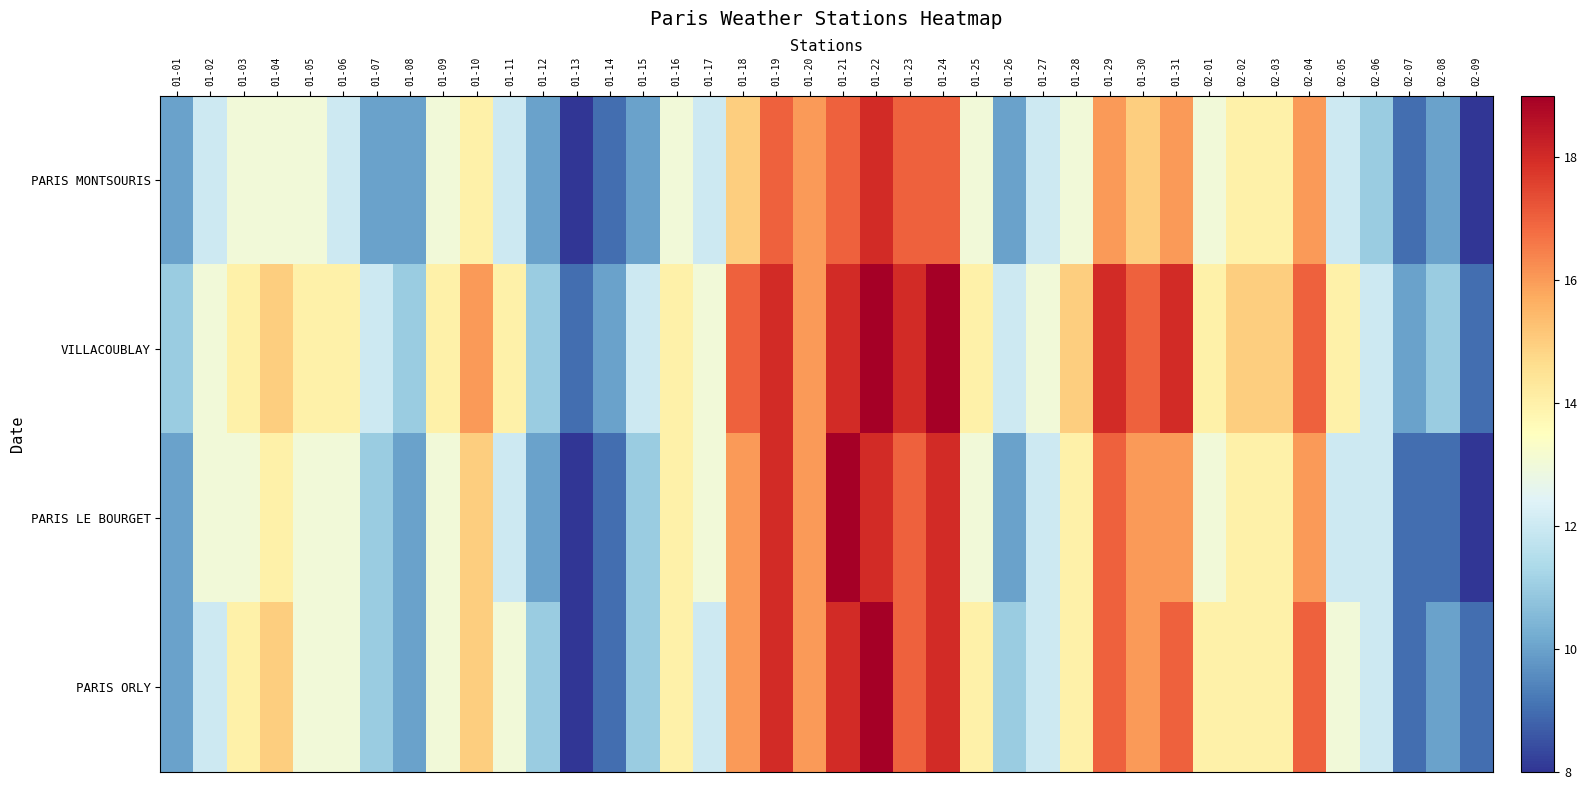

Reading right to left, list all the values displayed in this chart.

PARIS MONTSOURIS: 02-09=8	02-08=10	02-07=9	02-06=11	02-05=12	02-04=16	02-03=14	02-02=14	02-01=13	01-31=16	01-30=15	01-29=16	01-28=13	01-27=12	01-26=10	01-25=13	01-24=17	01-23=17	01-22=18	01-21=17	01-20=16	01-19=17	01-18=15	01-17=12	01-16=13	01-15=10	01-14=9	01-13=8	01-12=10	01-11=12	01-10=14	01-09=13	01-08=10	01-07=10	01-06=12	01-05=13	01-04=13	01-03=13	01-02=12	01-01=10
VILLACOUBLAY: 02-09=9	02-08=11	02-07=10	02-06=12	02-05=14	02-04=17	02-03=15	02-02=15	02-01=14	01-31=18	01-30=17	01-29=18	01-28=15	01-27=13	01-26=12	01-25=14	01-24=19	01-23=18	01-22=19	01-21=18	01-20=16	01-19=18	01-18=17	01-17=13	01-16=14	01-15=12	01-14=10	01-13=9	01-12=11	01-11=14	01-10=16	01-09=14	01-08=11	01-07=12	01-06=14	01-05=14	01-04=15	01-03=14	01-02=13	01-01=11
PARIS LE BOURGET: 02-09=8	02-08=9	02-07=9	02-06=12	02-05=12	02-04=16	02-03=14	02-02=14	02-01=13	01-31=16	01-30=16	01-29=17	01-28=14	01-27=12	01-26=10	01-25=13	01-24=18	01-23=17	01-22=18	01-21=19	01-20=16	01-19=18	01-18=16	01-17=13	01-16=14	01-15=11	01-14=9	01-13=8	01-12=10	01-11=12	01-10=15	01-09=13	01-08=10	01-07=11	01-06=13	01-05=13	01-04=14	01-03=13	01-02=13	01-01=10
PARIS ORLY: 02-09=9	02-08=10	02-07=9	02-06=12	02-05=13	02-04=17	02-03=14	02-02=14	02-01=14	01-31=17	01-30=16	01-29=17	01-28=14	01-27=12	01-26=11	01-25=14	01-24=18	01-23=17	01-22=19	01-21=18	01-20=16	01-19=18	01-18=16	01-17=12	01-16=14	01-15=11	01-14=9	01-13=8	01-12=11	01-11=13	01-10=15	01-09=13	01-08=10	01-07=11	01-06=13	01-05=13	01-04=15	01-03=14	01-02=12	01-01=10